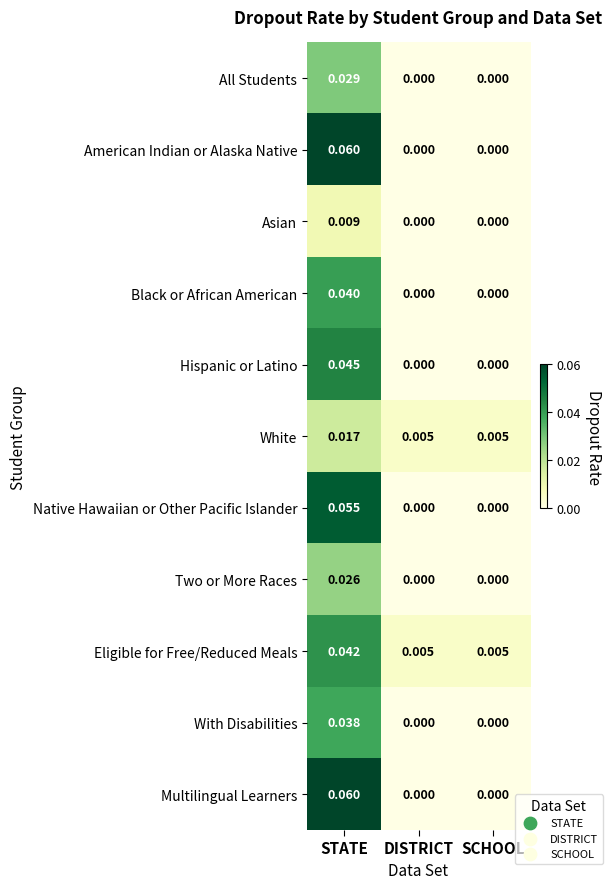

Is the value of American Indian or Alaska Native at STATE greater than the value of White at DISTRICT?

Yes